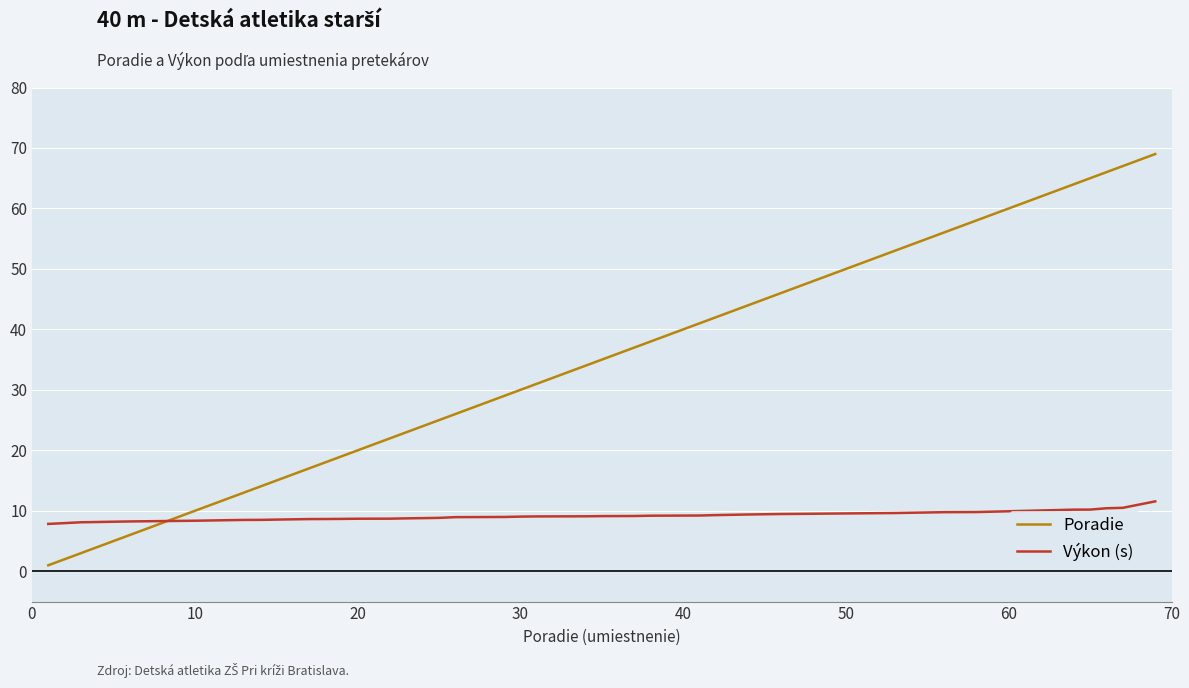

Is it true that Výkon (s) equals 2.5 at 18?

False